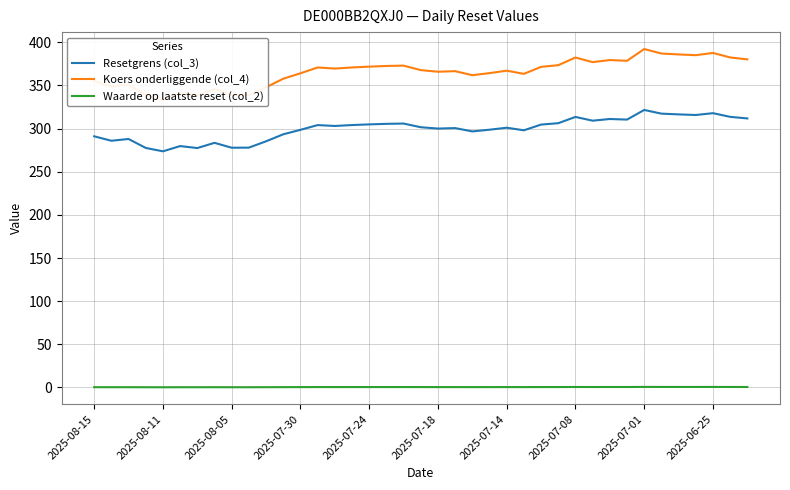

True or false: Waarde op laatste reset (col_2) and Resetgrens (col_3) intersect in this chart.

False